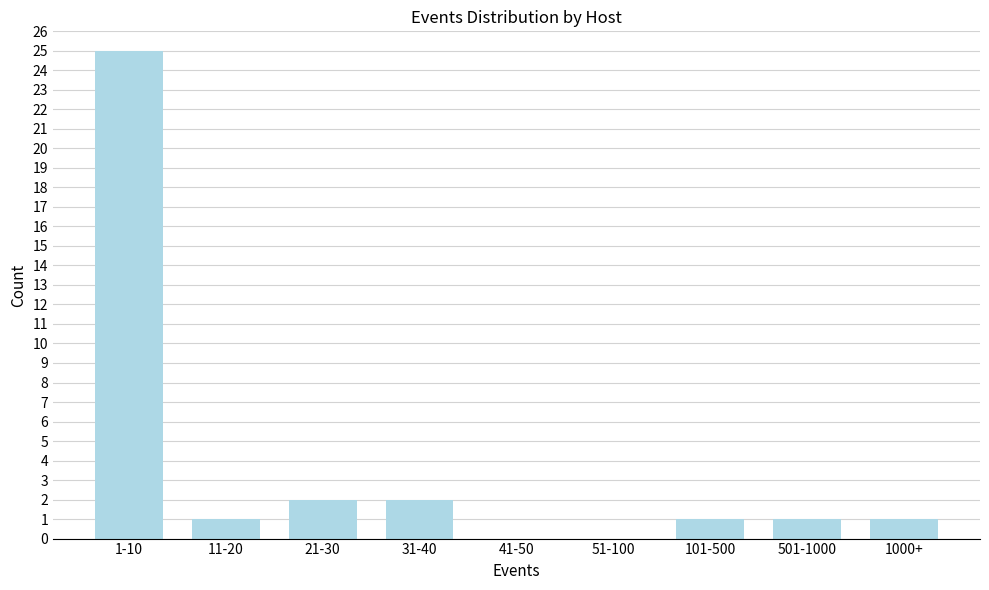

Reading left to right, list all the values displayed in this chart.

1-10=25	11-20=1	21-30=2	31-40=2	41-50=0	51-100=0	101-500=1	501-1000=1	1000+=1